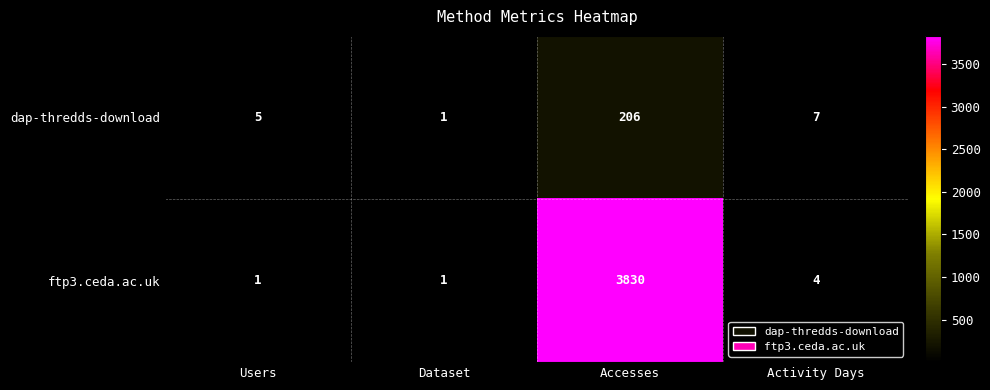

The ftp3.ceda.ac.uk series shows 4 at Activity Days. True or false?

True